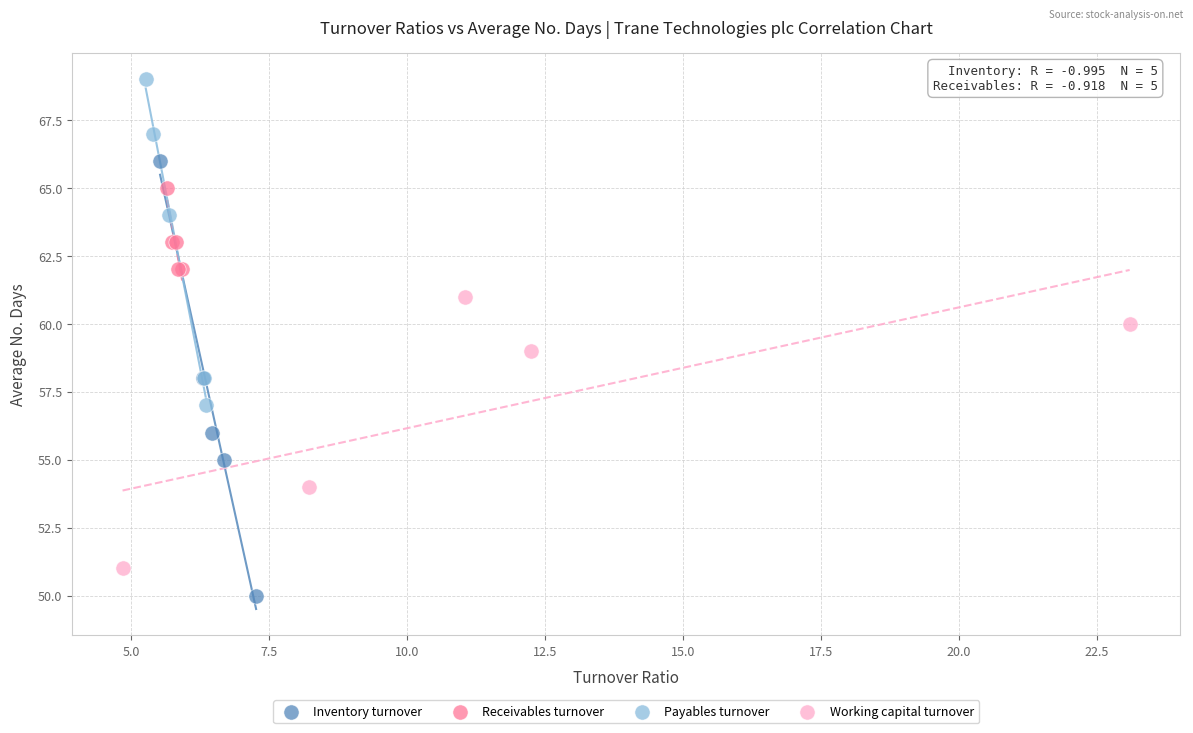

Which series reaches the minimum Y coordinate?

Inventory turnover